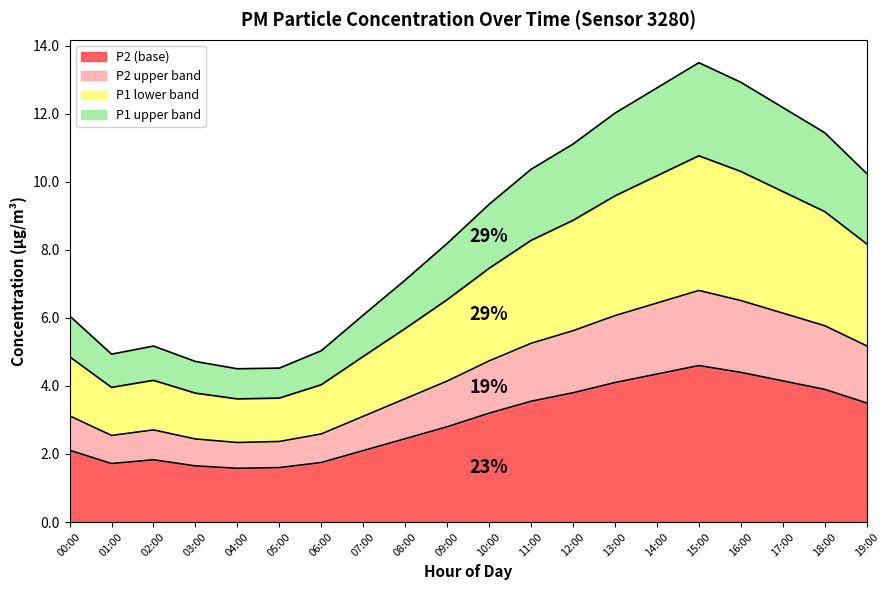

What is the value of the P1 minus P2 point at the 2nd from the left?

4.9